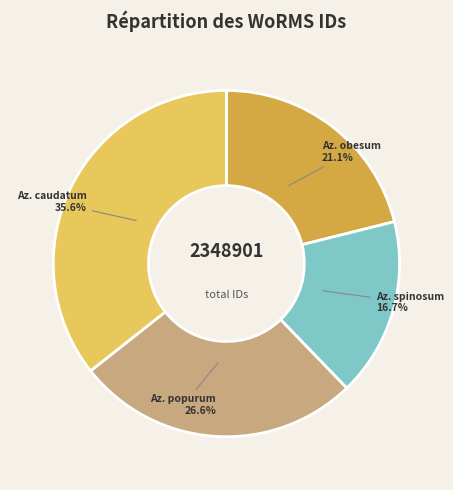

Does any single category account for the majority?

No